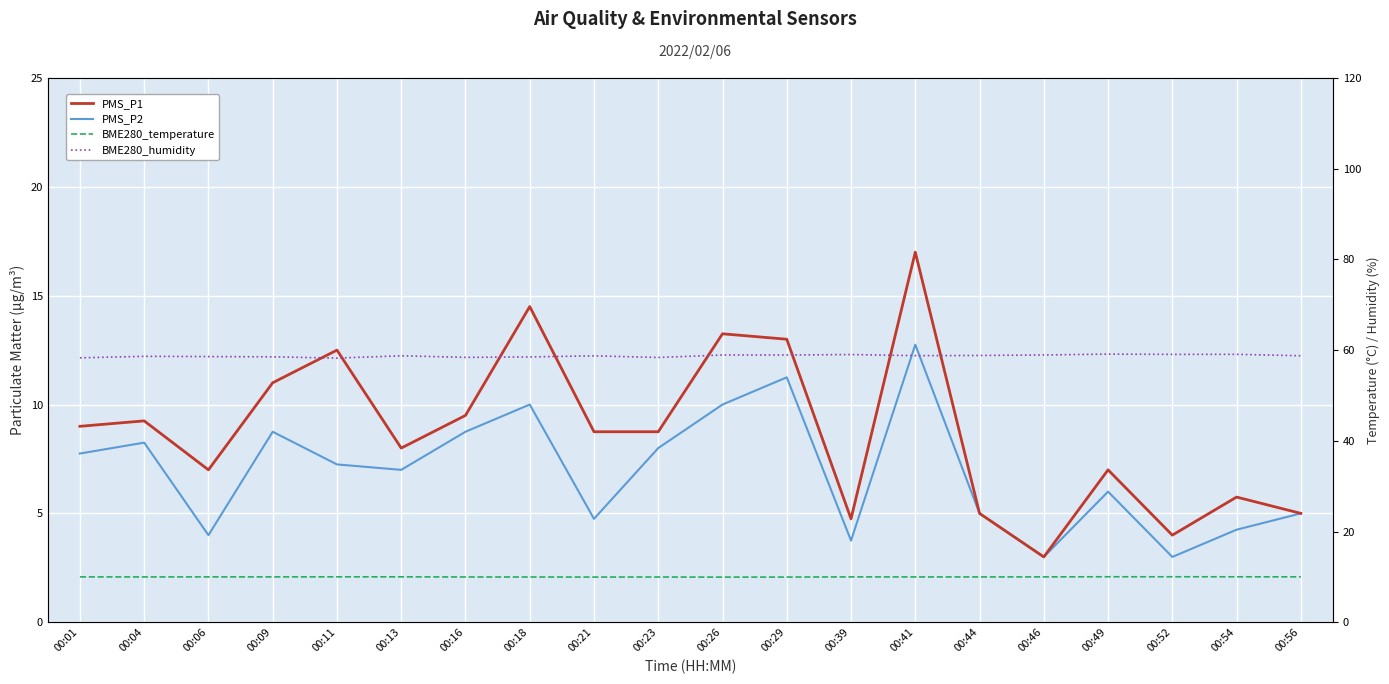

At which label does PMS_P1 first exceed 8?

00:01